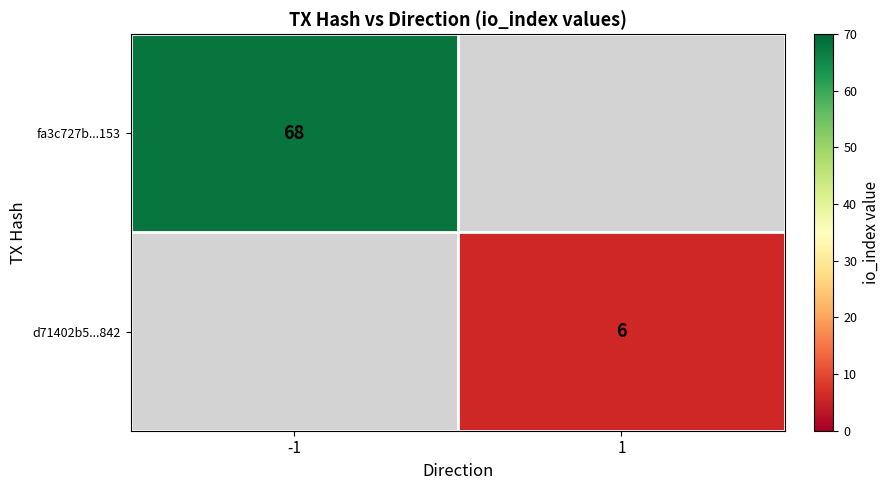

The d71402b5...842 series shows 9 at 1. True or false?

False